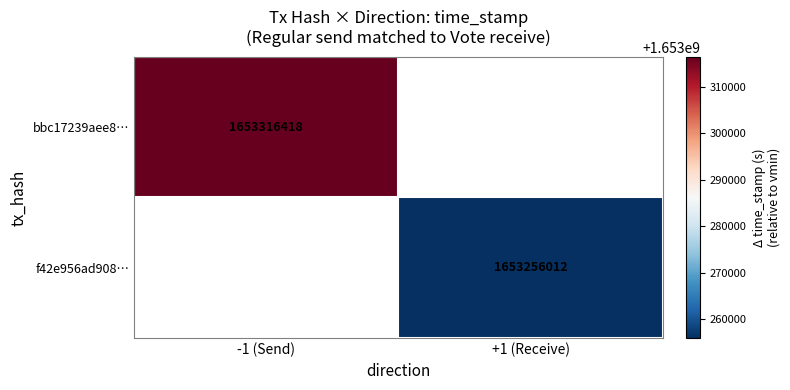

Is it true that bbc17239aee8… equals 2741705437 at -1 (Send)?

False